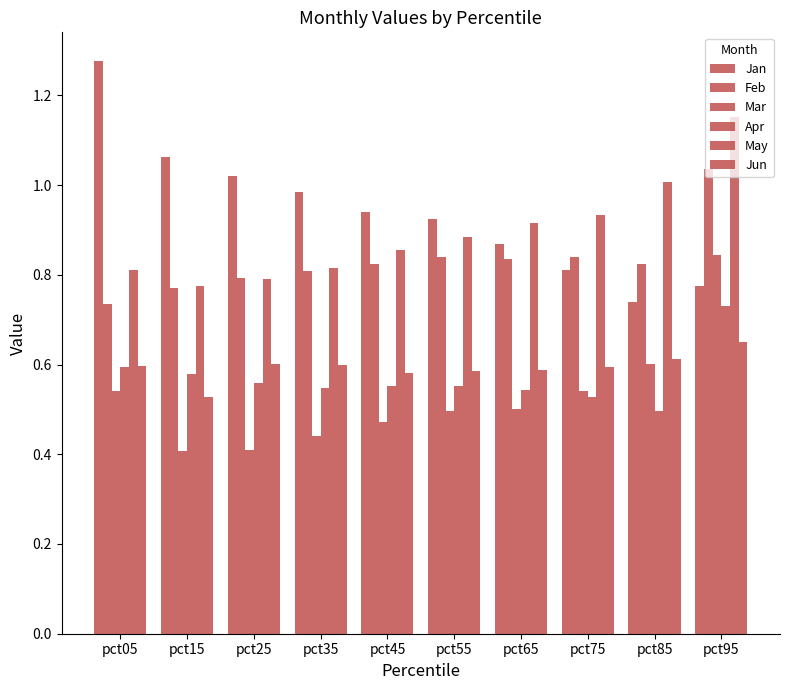

What is the difference between the maximum and second lowest values in the May series?

0.4